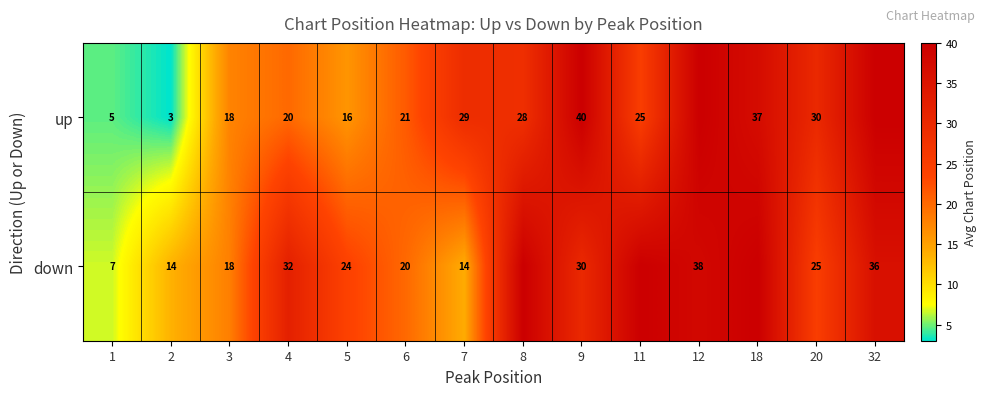

What is the difference between the down values at 32 and 3?

18